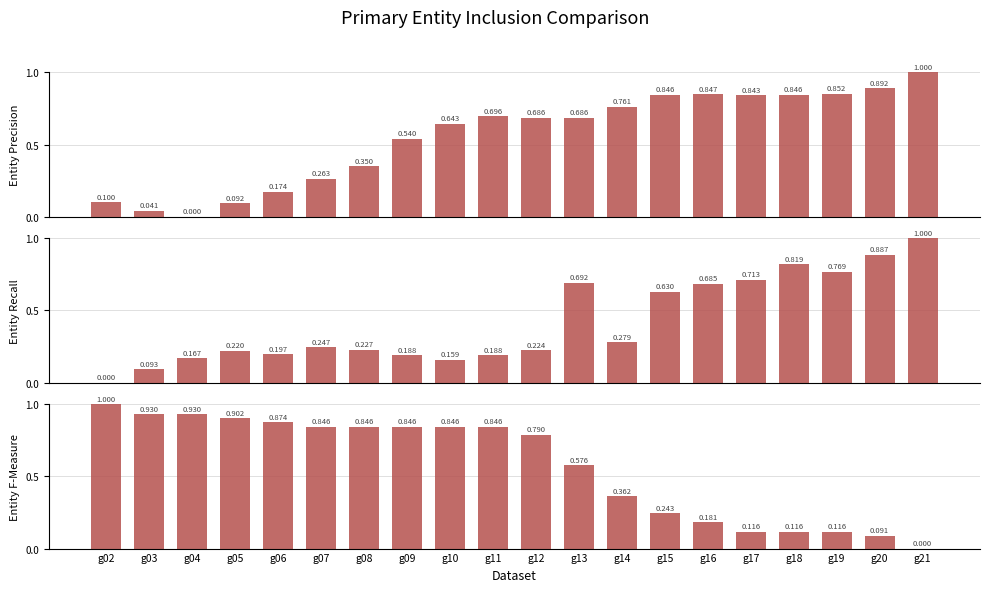

The value of col_17 at g04 is 0.2. True or false?

True